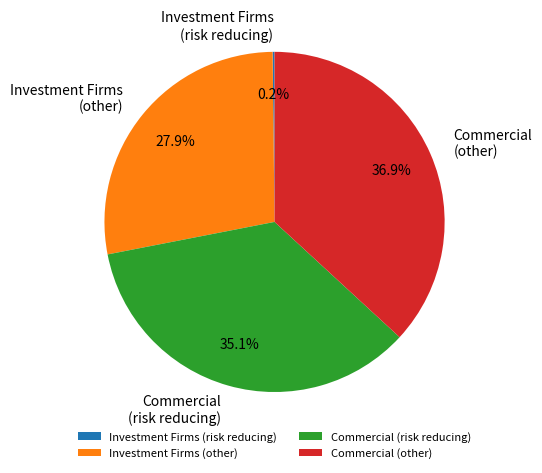

How much of the chart is everything except Commercial (other)?

63.1%